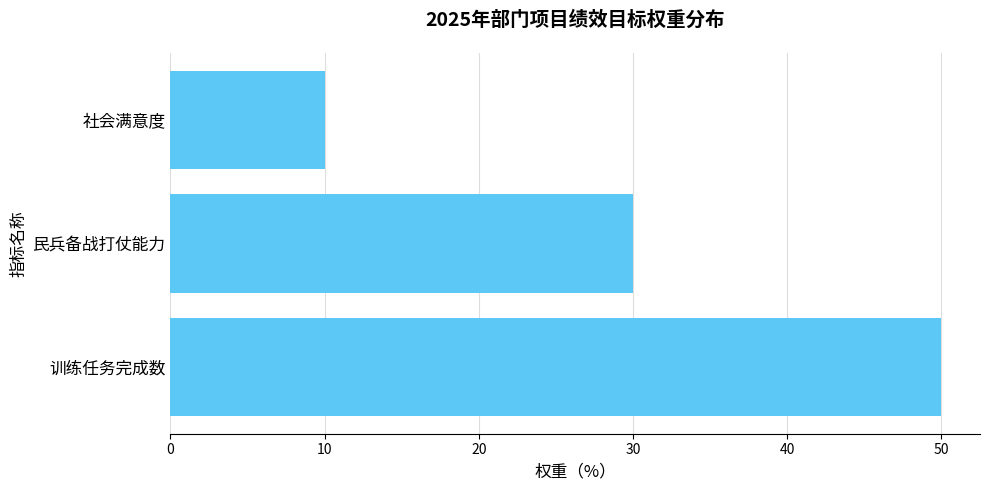

Is it true that the value at 社会满意度 is 10?

True